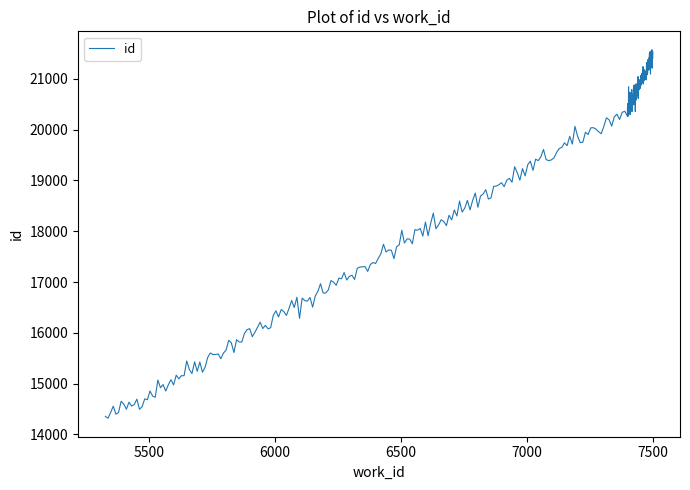

True or false: the data shows 19294 at 5328.

False